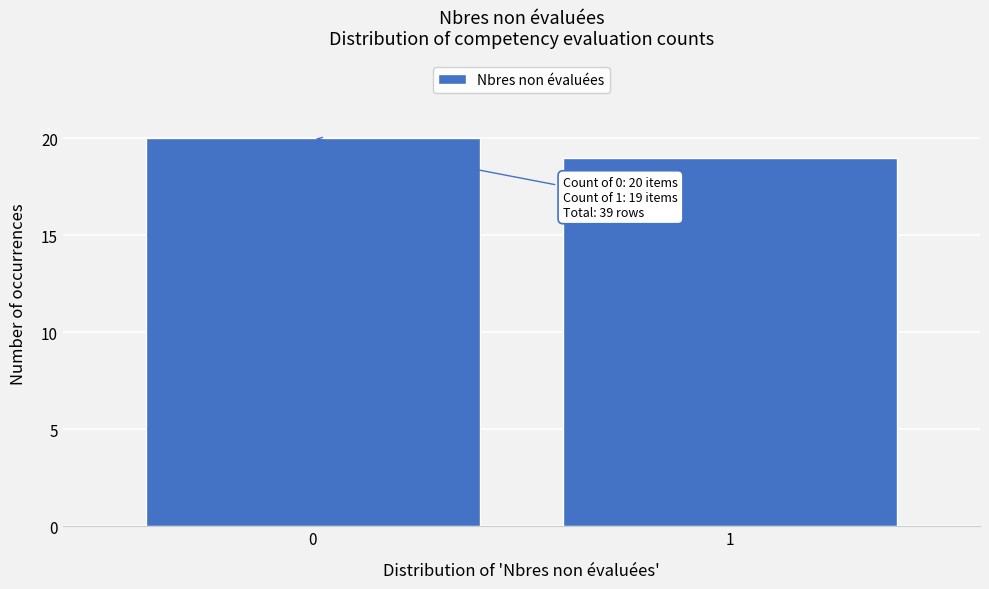

Reading right to left, what are all the values shown in this chart?

1=19	0=20